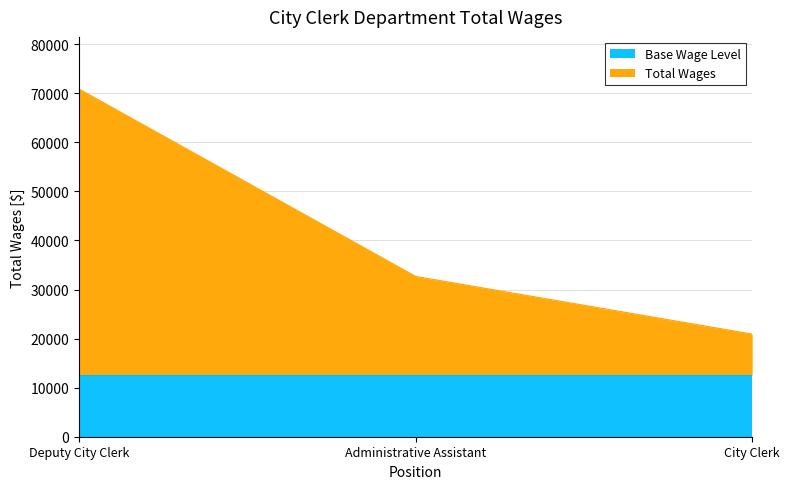

Does the chart display data point markers on the line(s)?

No